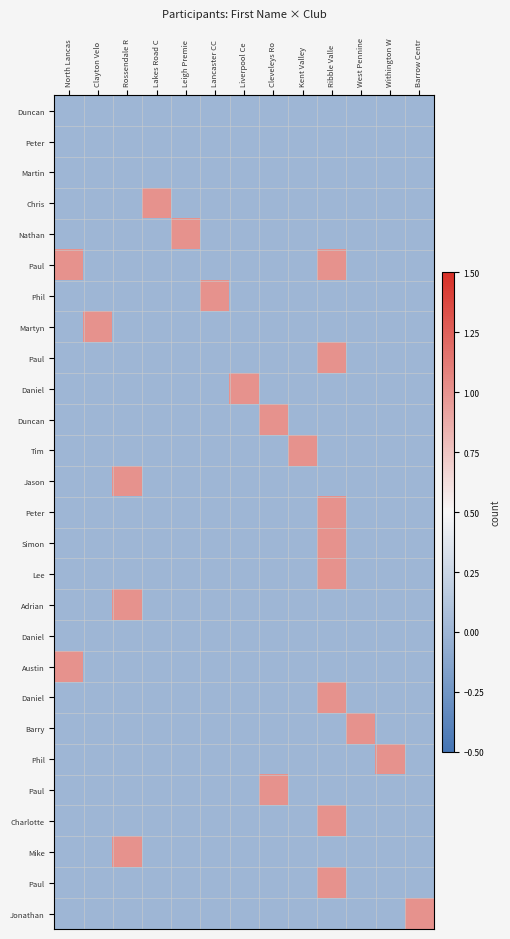

What is the spread (max minus min) of values at Withington W?

1